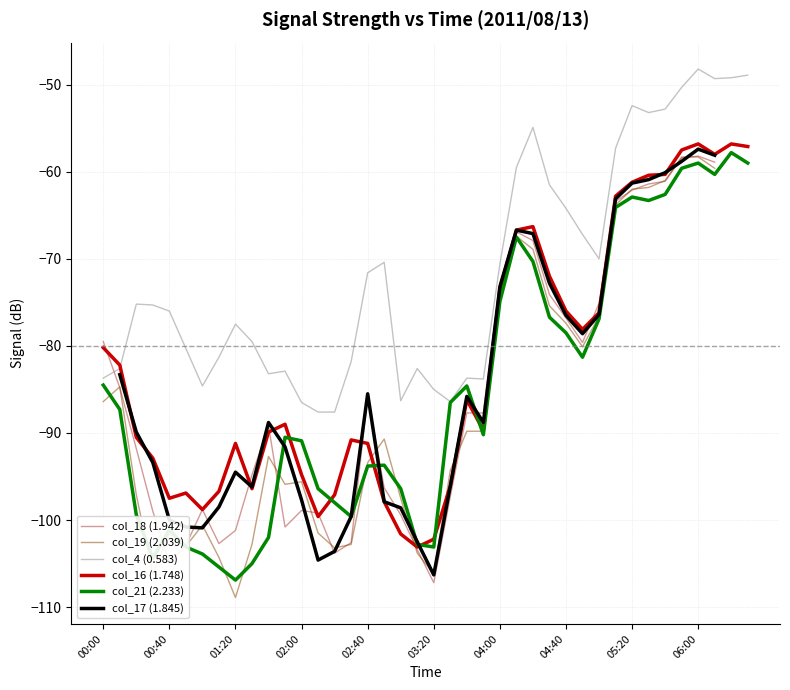

True or false: col_16 (1.748) and col_4 (0.583) intersect in this chart.

True